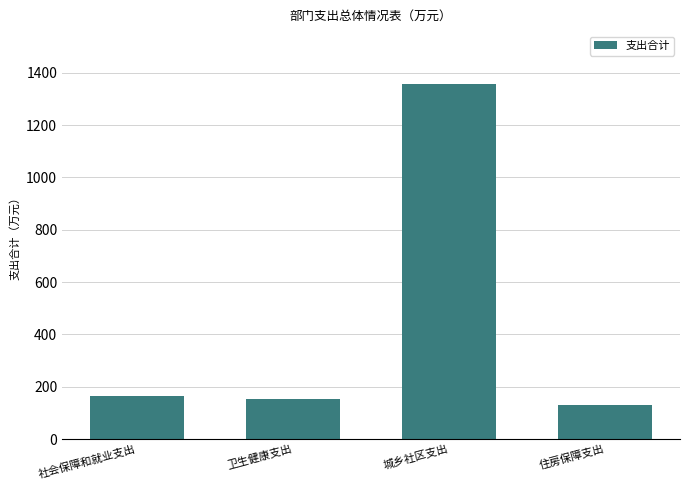

What is the value of the 1st bar from the left?

166.1